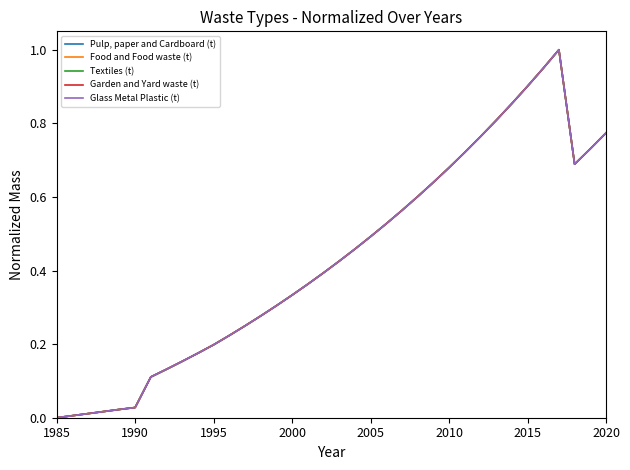

What is the maximum value shown in the chart?

1.0